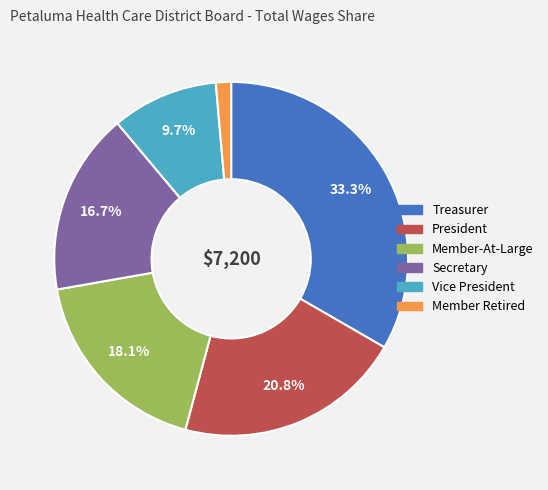

To the nearest percent, what percentage of the pie is Member Retired?

1%